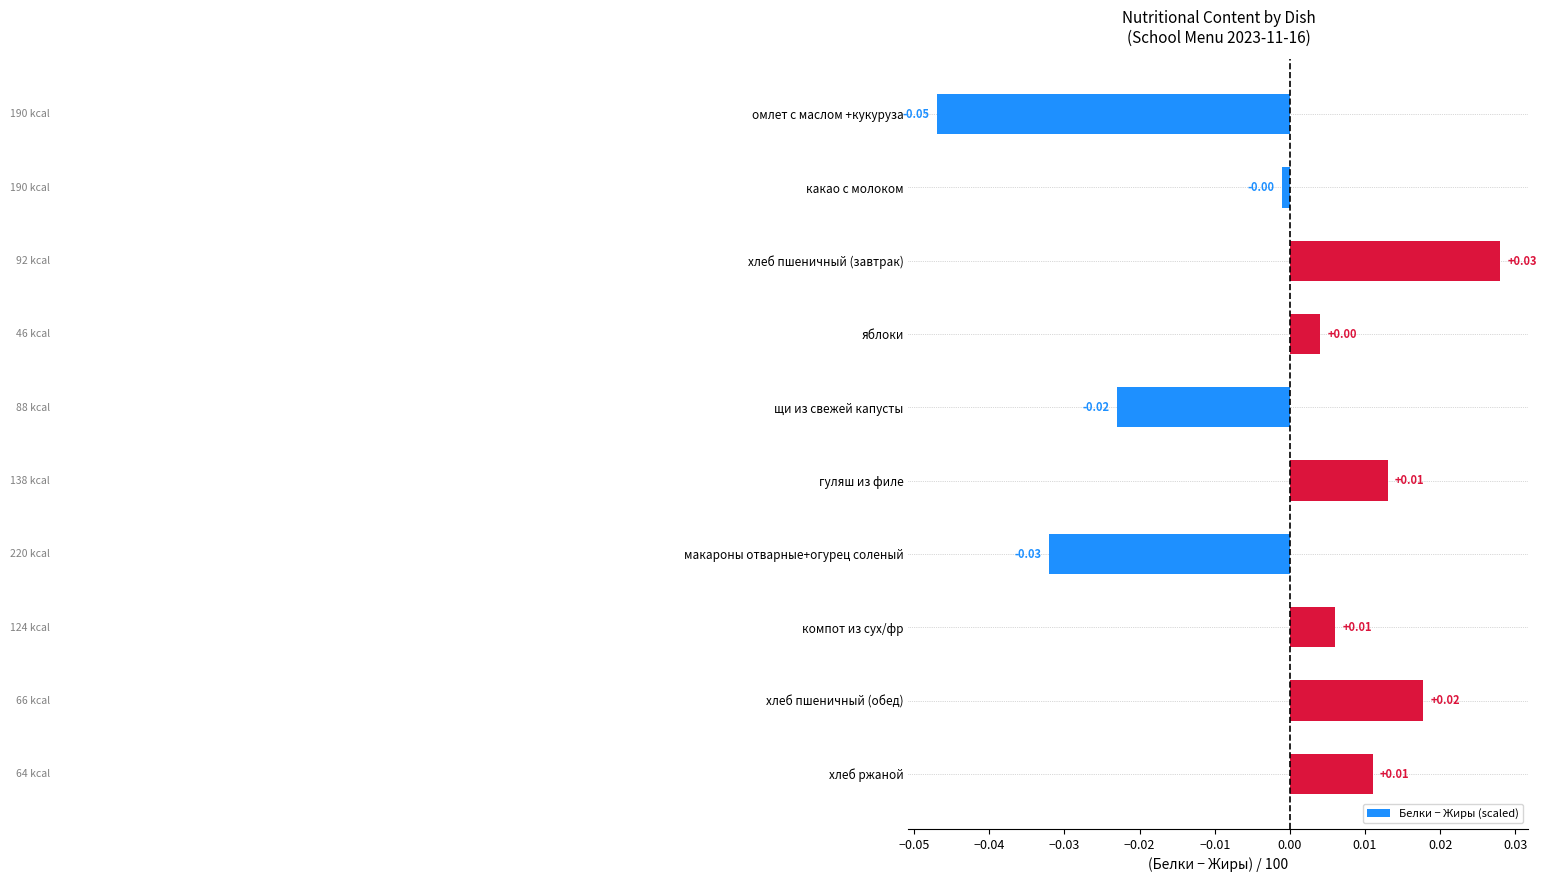

Which category has the lowest value across all series?

омлет с маслом +кукуруза